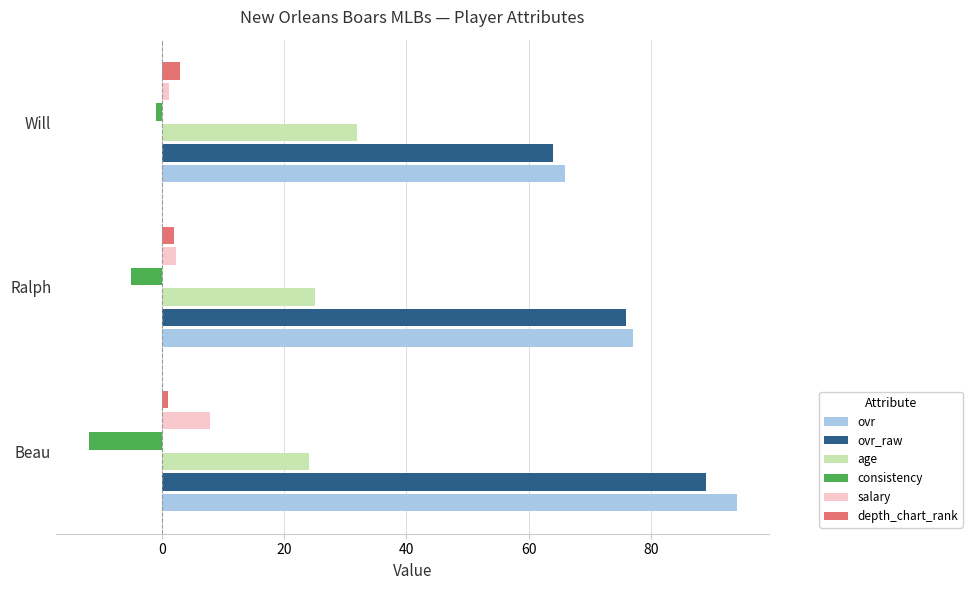

How many series are shown in this chart?

6